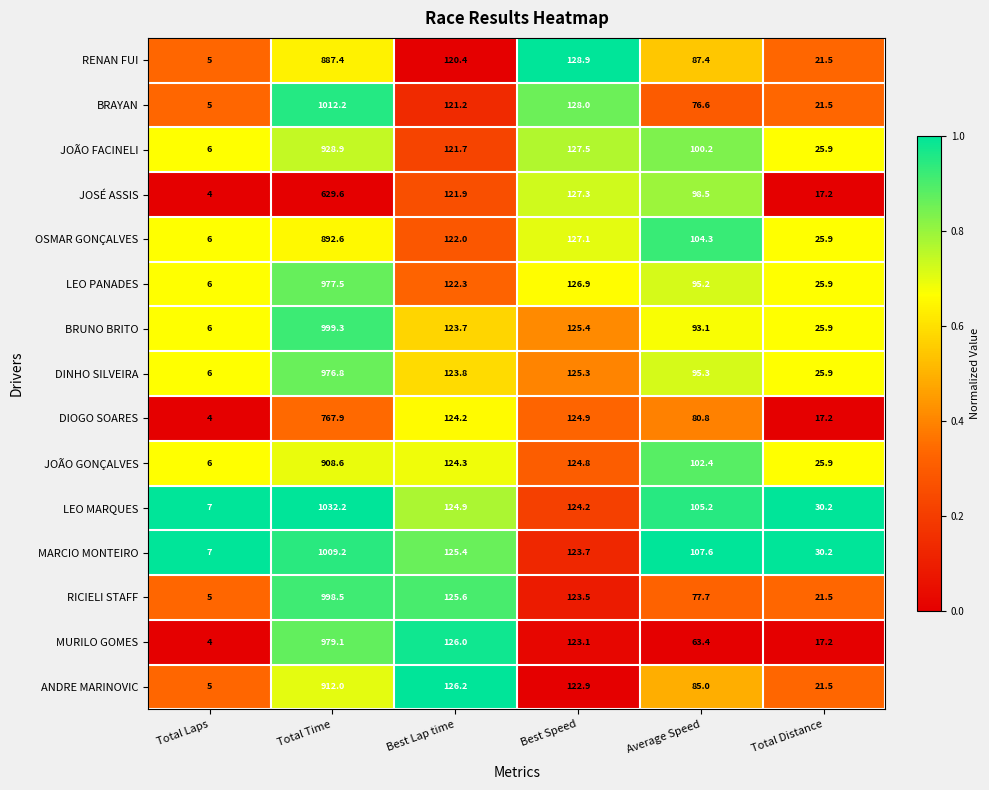

List the series in order of their peak value, lowest first.

JOSÉ ASSIS, DIOGO SOARES, RENAN FUI, OSMAR GONÇALVES, JOÃO GONÇALVES, ANDRE MARINOVIC, JOÃO FACINELI, DINHO SILVEIRA, LEO PANADES, MURILO GOMES, RICIELI STAFF, BRUNO BRITO, MARCIO MONTEIRO, BRAYAN, LEO MARQUES